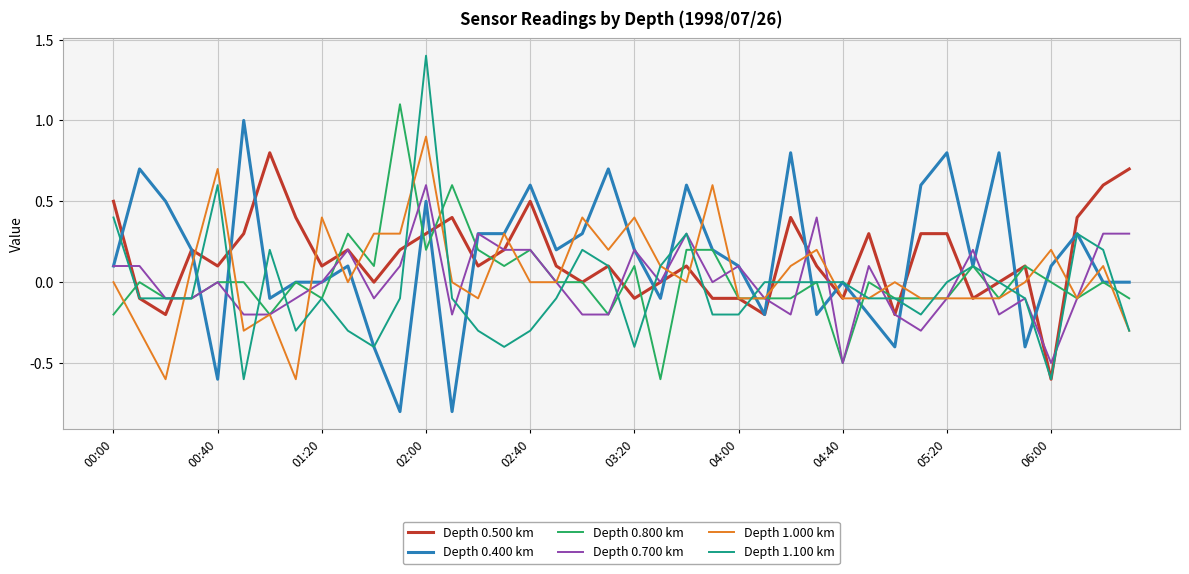

Which series has the widest spread of values?

Depth 1.100 km